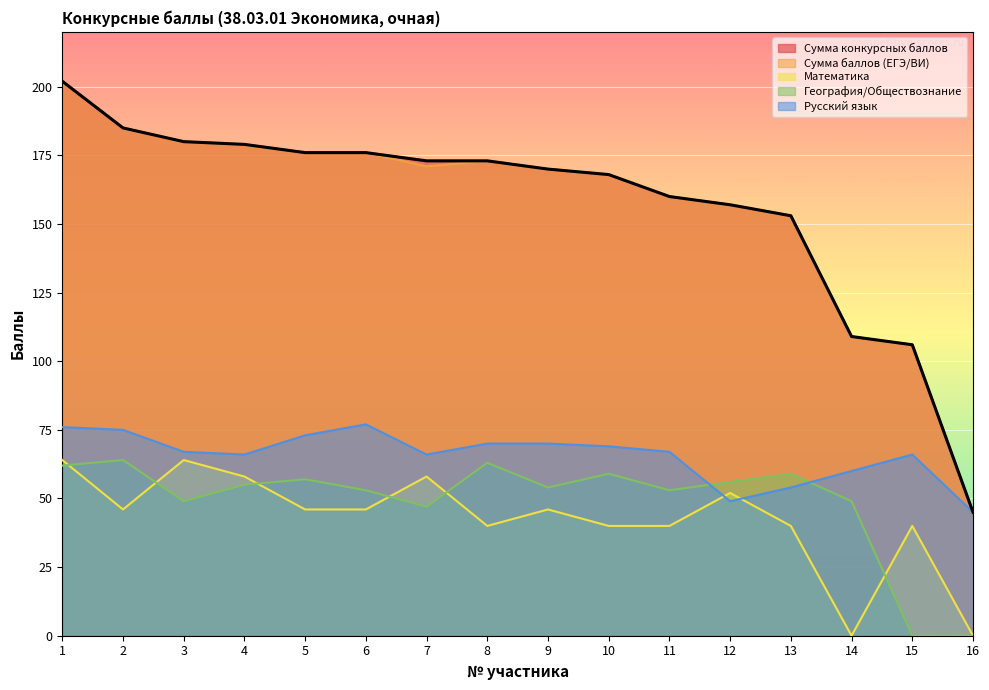

Reading right to left, list all the values displayed in this chart.

Сумма конкурсных баллов: 16=45	15=106	14=109	13=153	12=157	11=160	10=168	9=170	8=173	7=173	6=176	5=176	4=179	3=180	2=185	1=202
Сумма баллов (ЕГЭ/ВИ): 16=45	15=106	14=109	13=153	12=157	11=160	10=168	9=170	8=173	7=171	6=176	5=176	4=179	3=180	2=185	1=202
Математика: 16=0	15=40	14=0	13=40	12=52	11=40	10=40	9=46	8=40	7=58	6=46	5=46	4=58	3=64	2=46	1=64
География/Обществознание: 16=0	15=0	14=49	13=59	12=56	11=53	10=59	9=54	8=63	7=47	6=53	5=57	4=55	3=49	2=64	1=62
Русский язык: 16=45	15=66	14=60	13=54	12=49	11=67	10=69	9=70	8=70	7=66	6=77	5=73	4=66	3=67	2=75	1=76